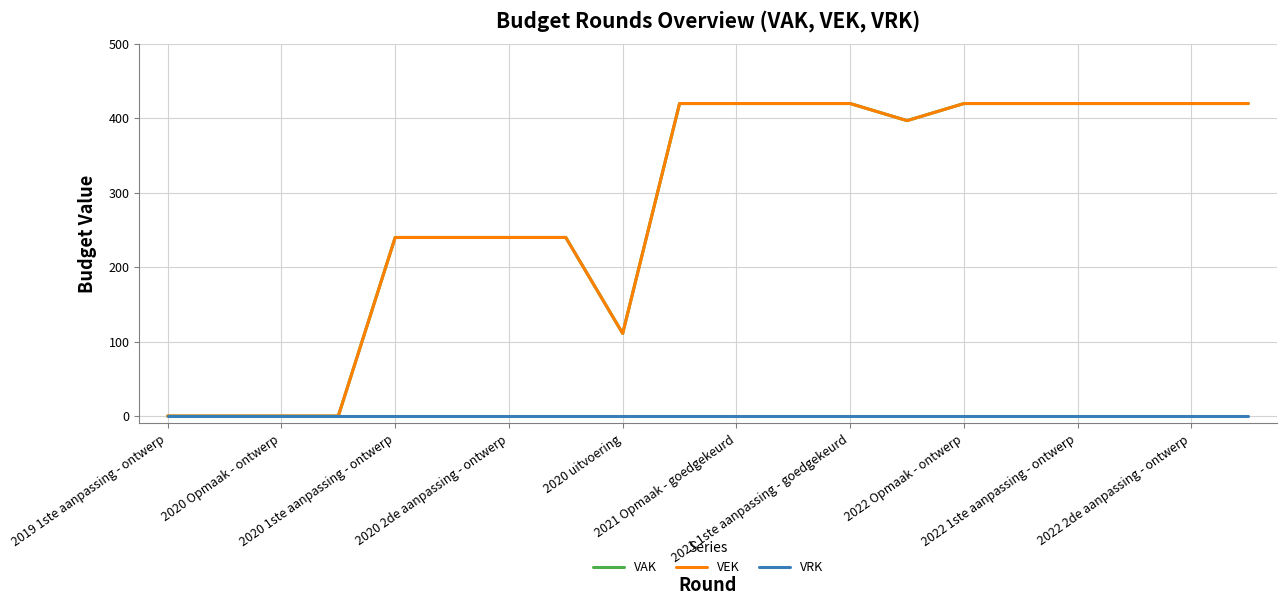

What is the difference between the maximum and minimum values in the VEK series?

420